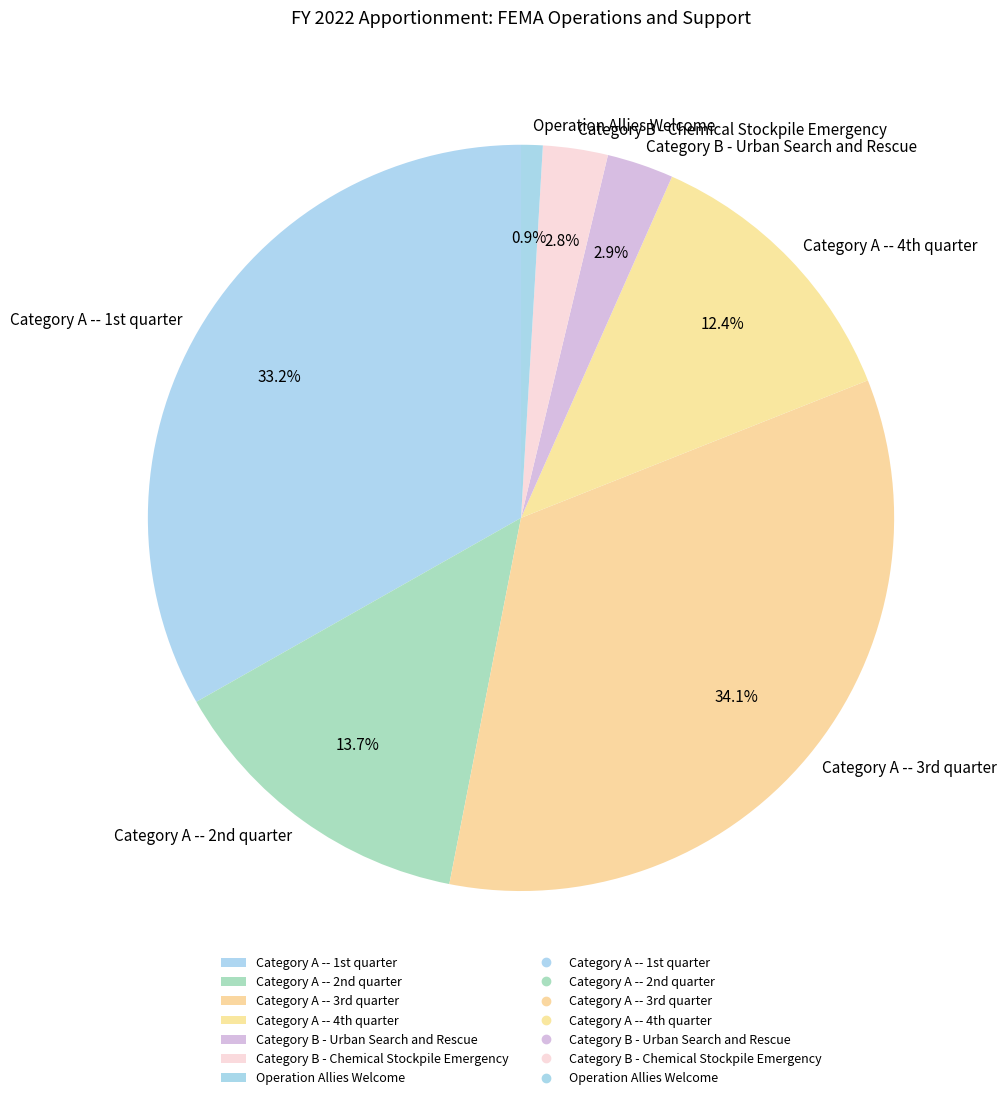

Which category has the biggest portion of the pie?

Category A -- 3rd quarter